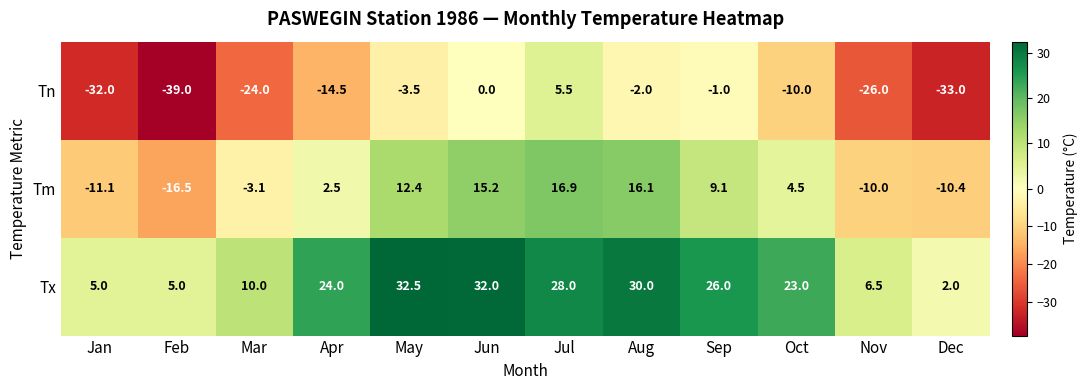

At which label does Tn first exceed -10?

May